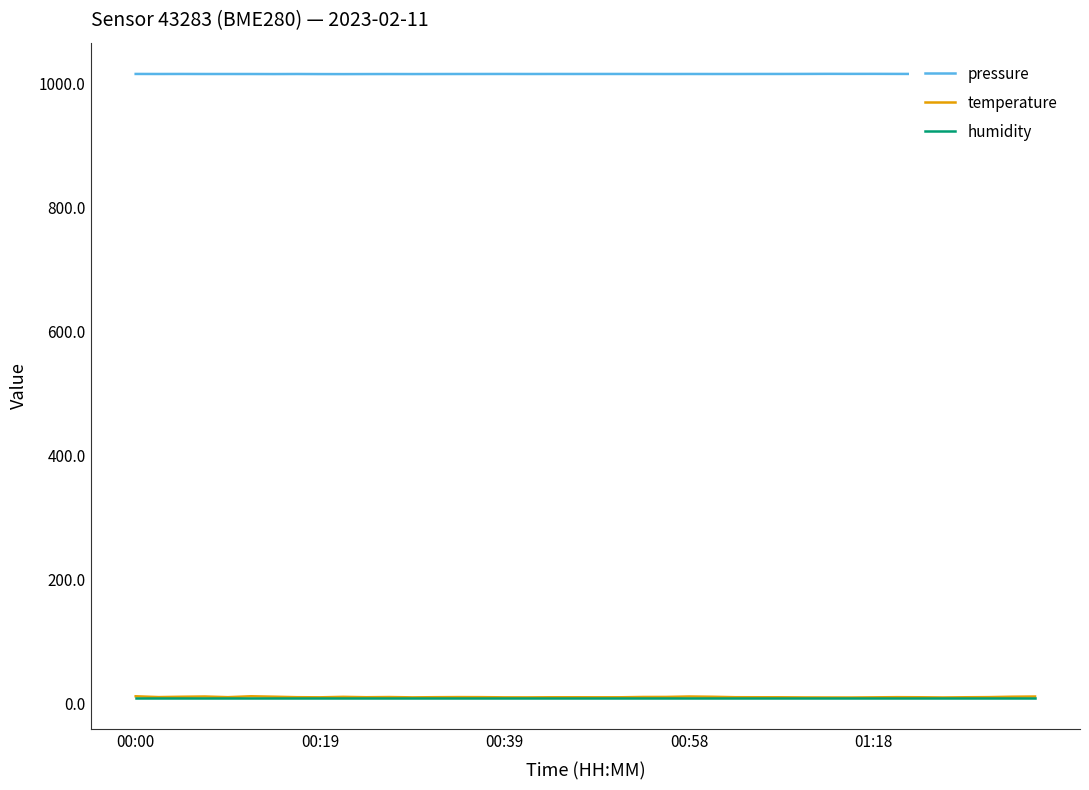

What is the greatest value displayed?

1015.4